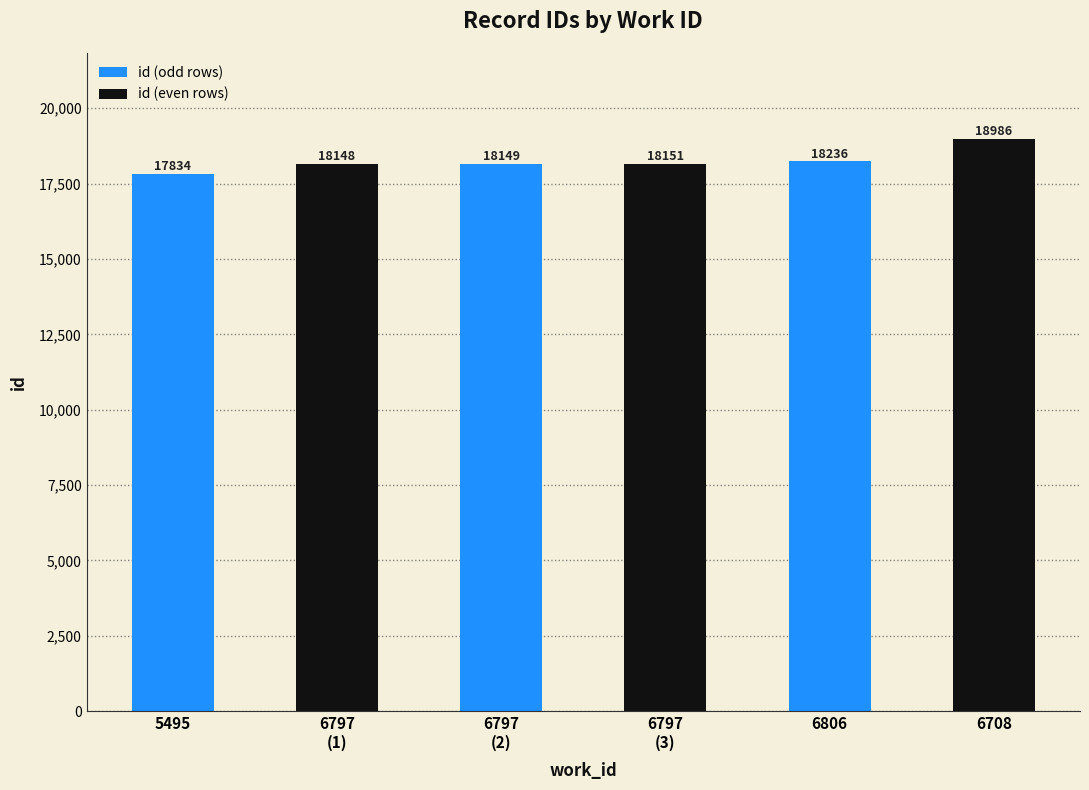

The value at 6806 is 18236. True or false?

True